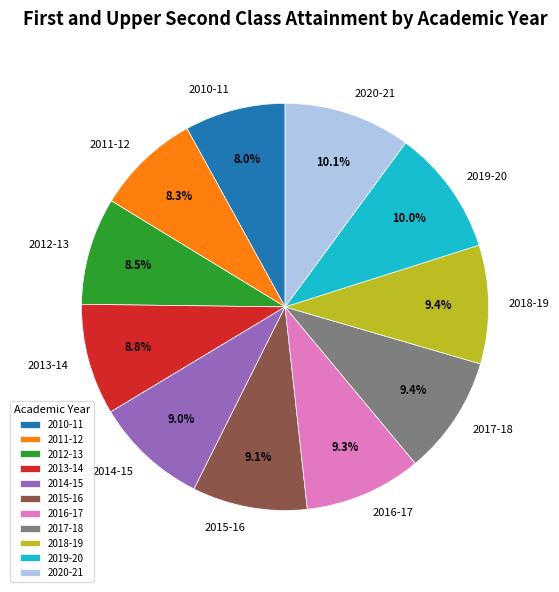

True or false: 2019-20 accounts for 10% of the total.

True